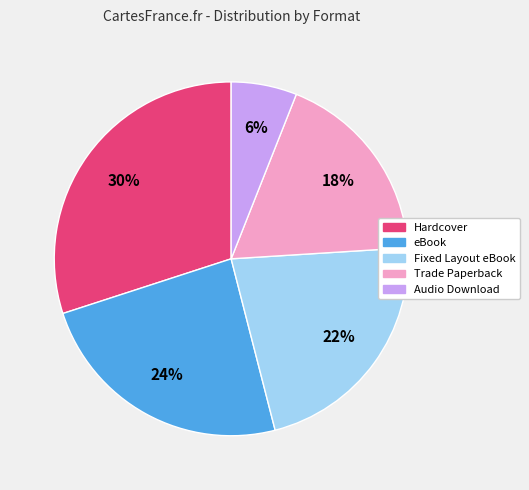

To the nearest percent, what percentage of the pie is eBook?

24%